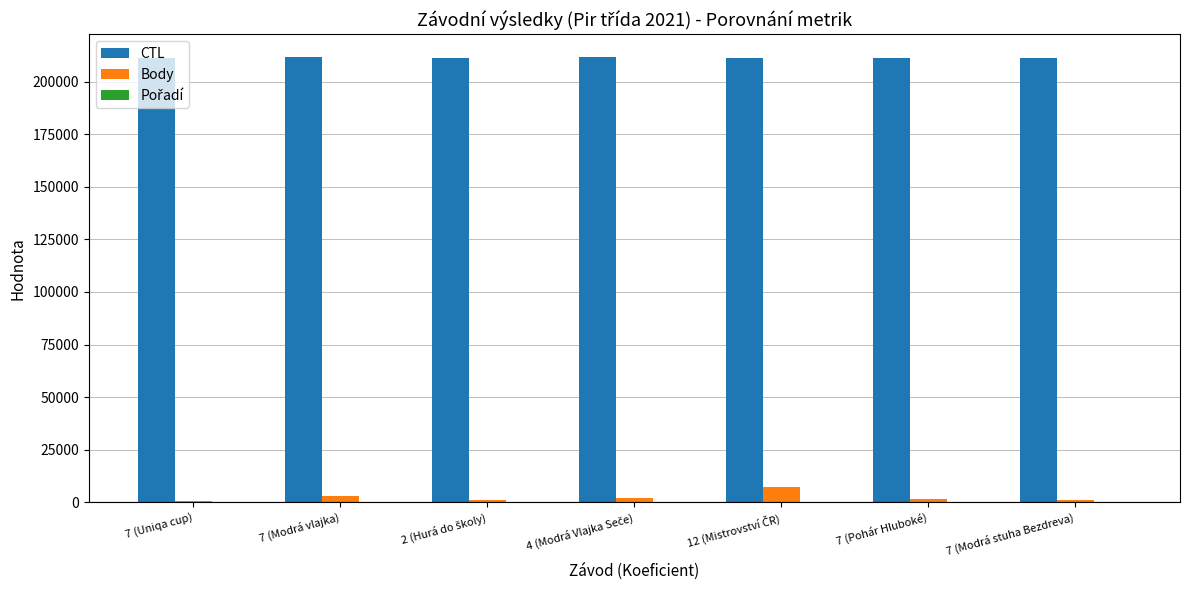

The value of CTL at 7 (Uniqa cup) is 211301. True or false?

True